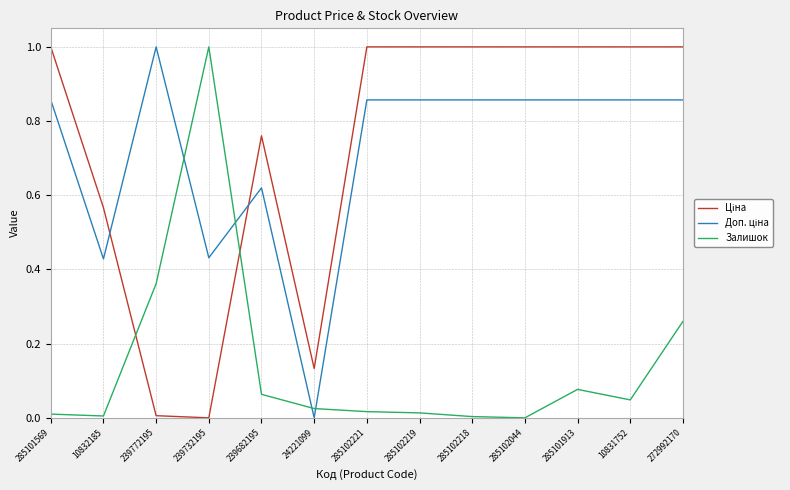

Does the chart display data point markers on the line(s)?

No